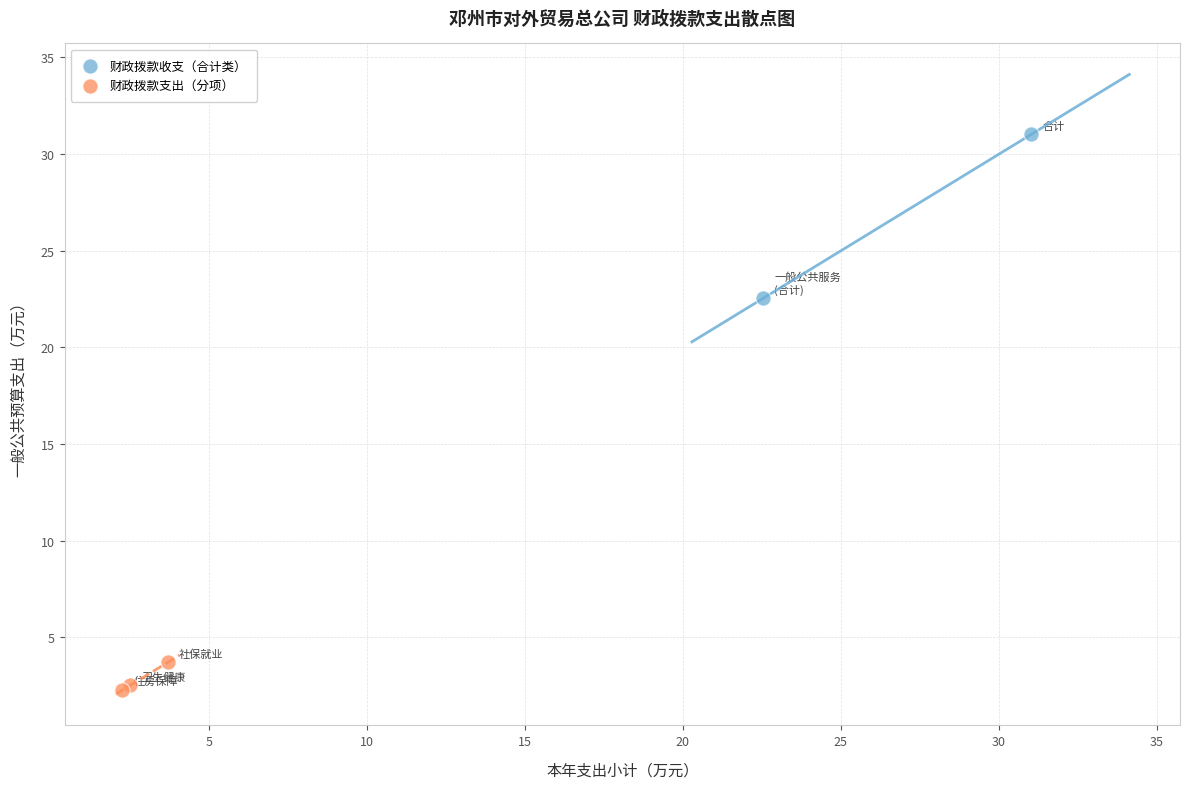

Which series reaches the minimum Y coordinate?

财政拨款支出（分项）